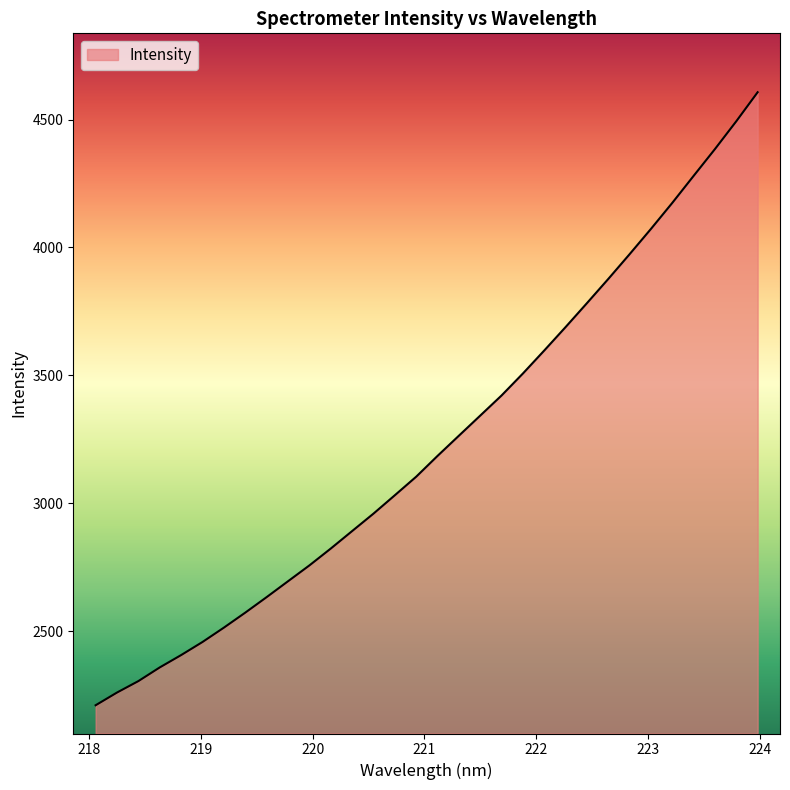

How many lines are shown in the chart?

1